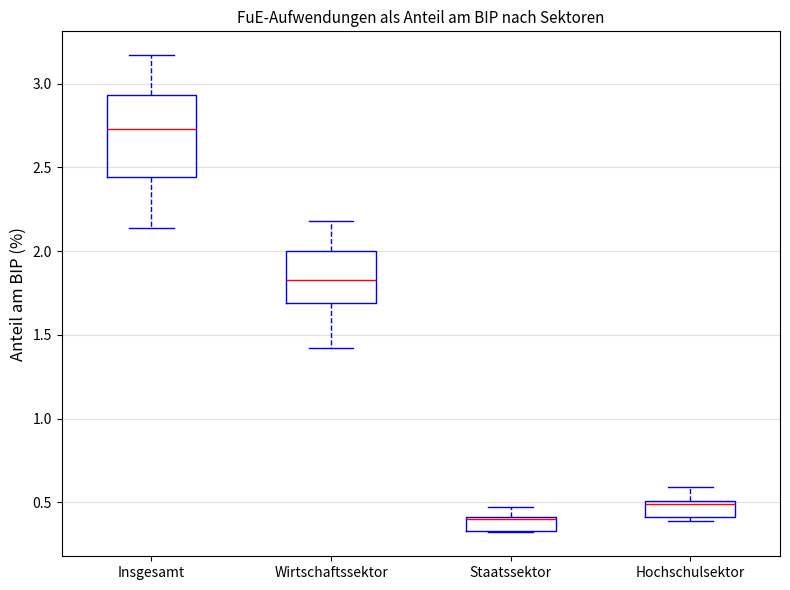

Which box is the tallest, from its lower edge to its upper edge?

Insgesamt